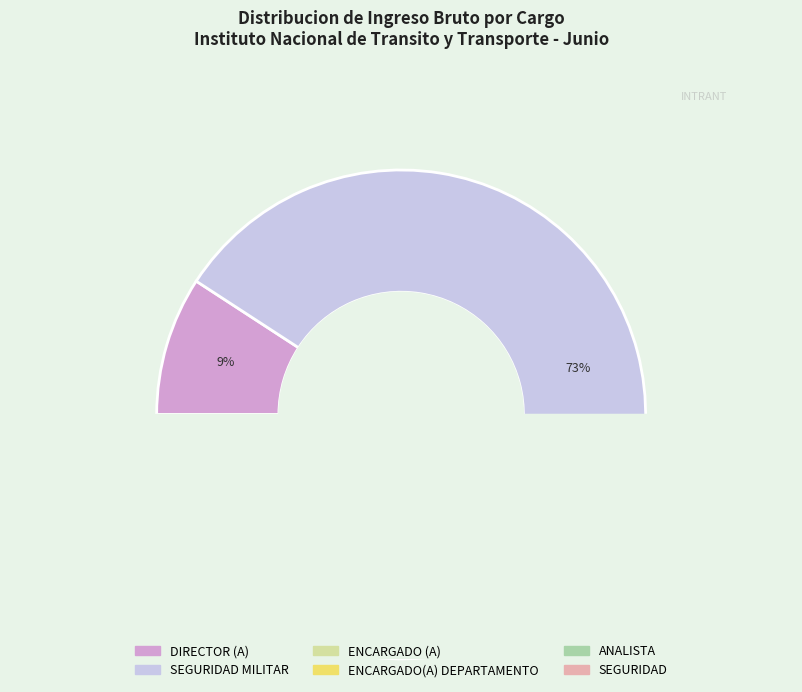

What percentage is NOT represented by SEGURIDAD?

98.8%